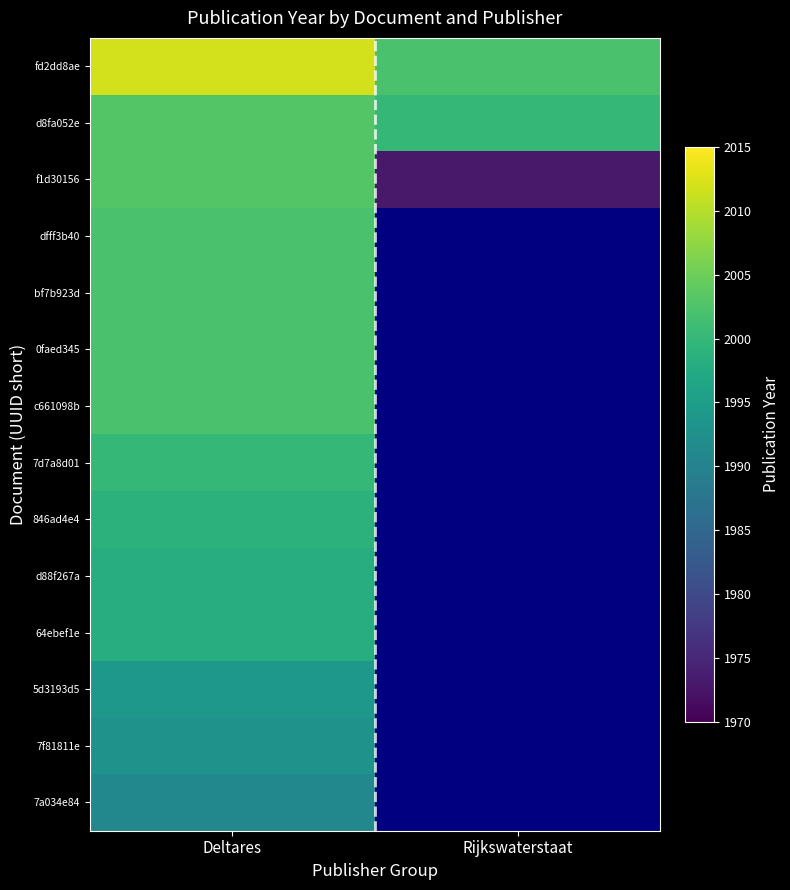

What is the total value across all series at Rijkswaterstaat?

5975